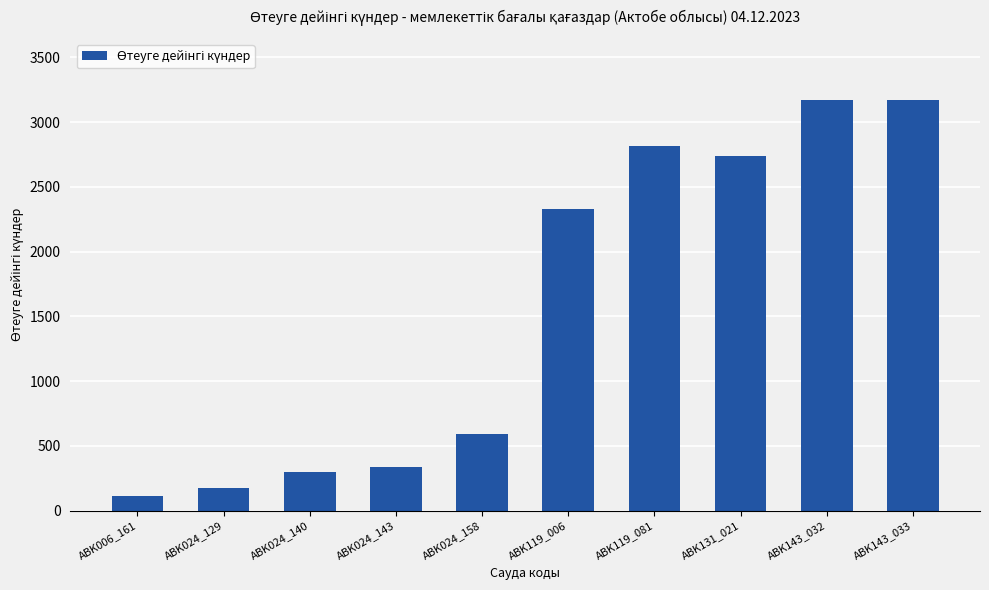

The value at ABK143_033 is 3168. True or false?

True